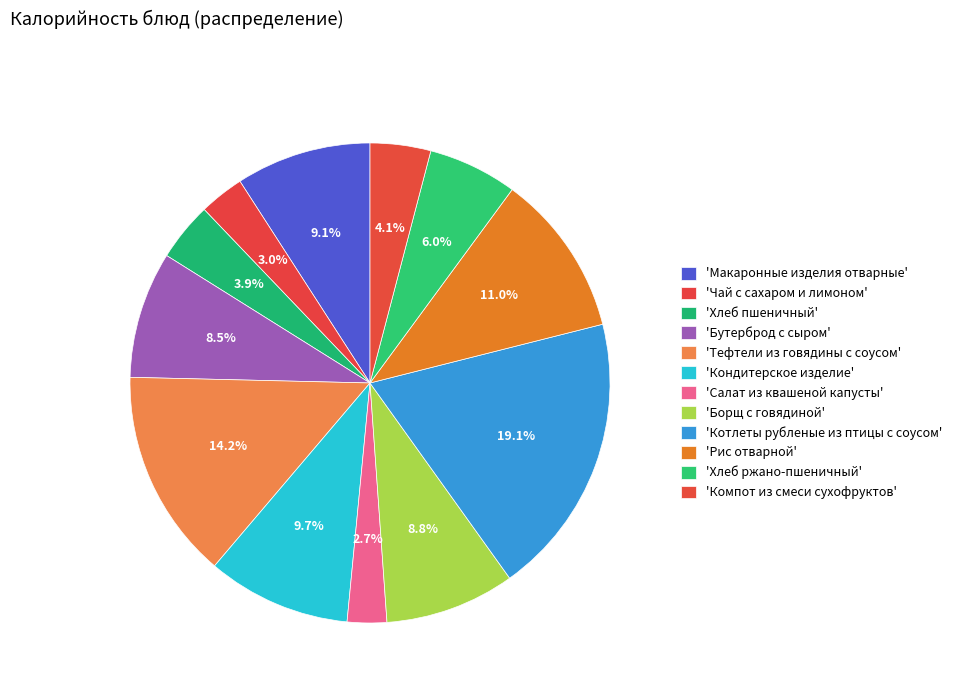

Count the number of slices in the pie.

12